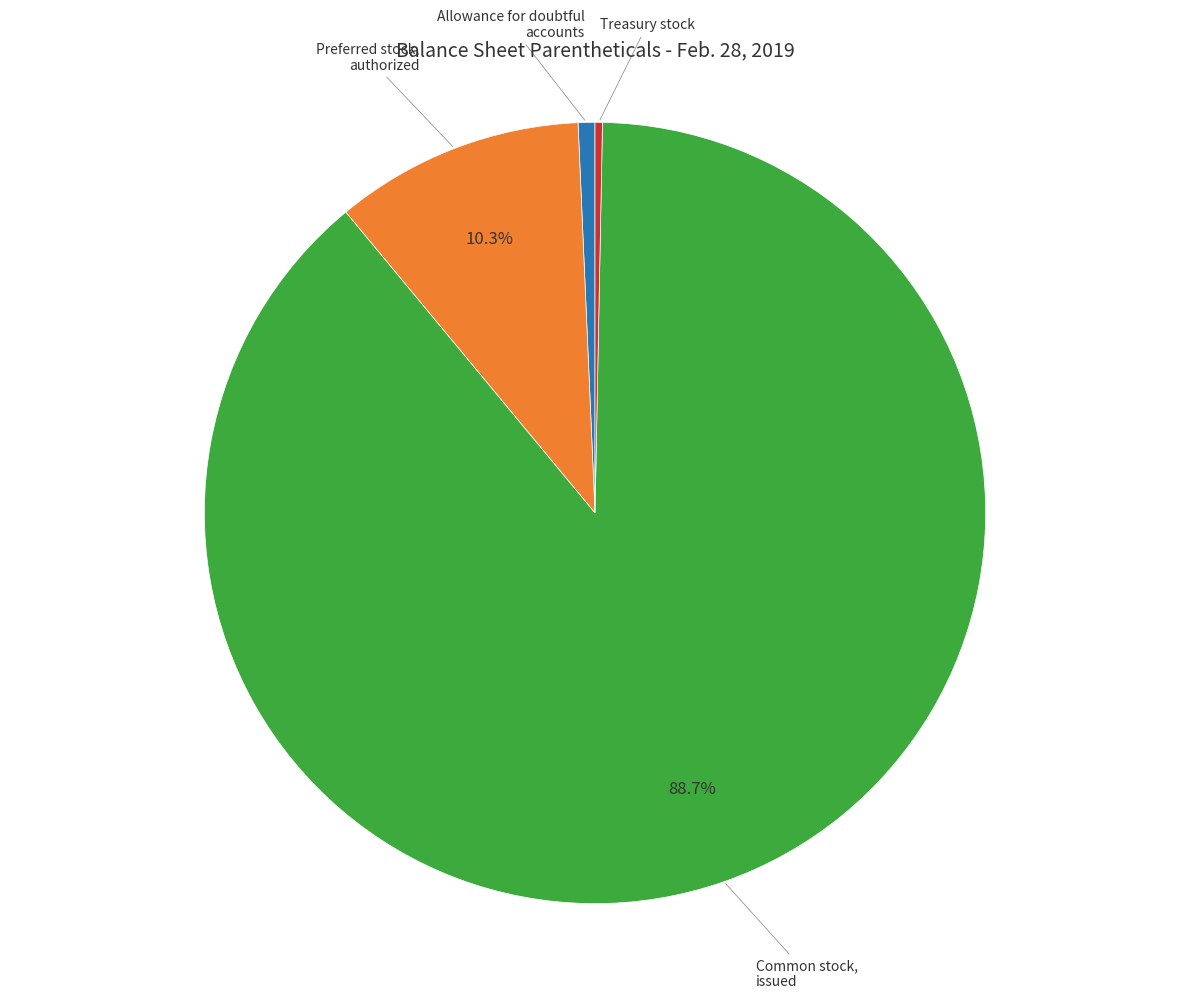

Is there a majority slice in this chart?

Yes